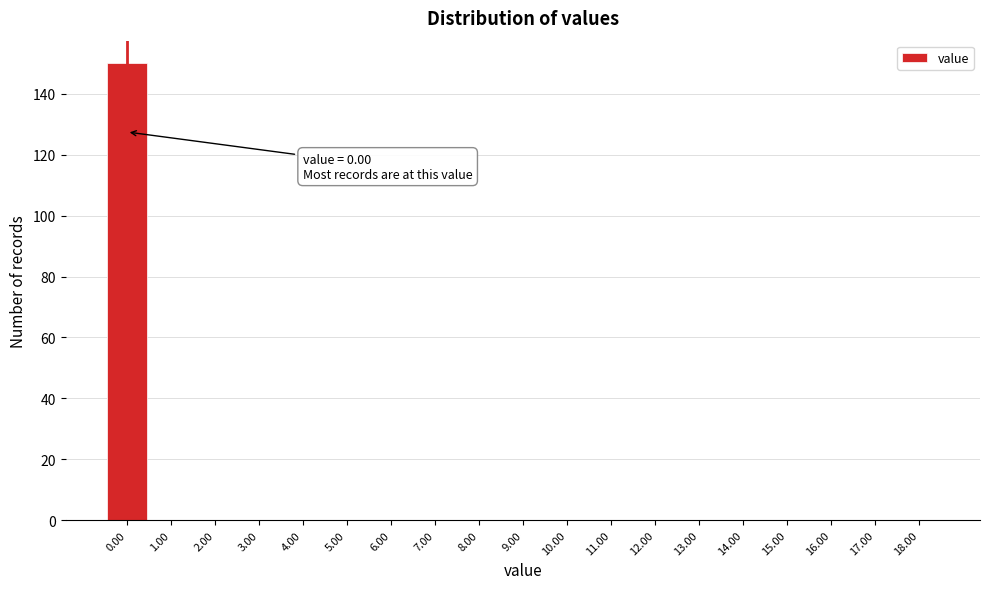

Which range on the x-axis has the tallest bar?

-0.5 to 0.5